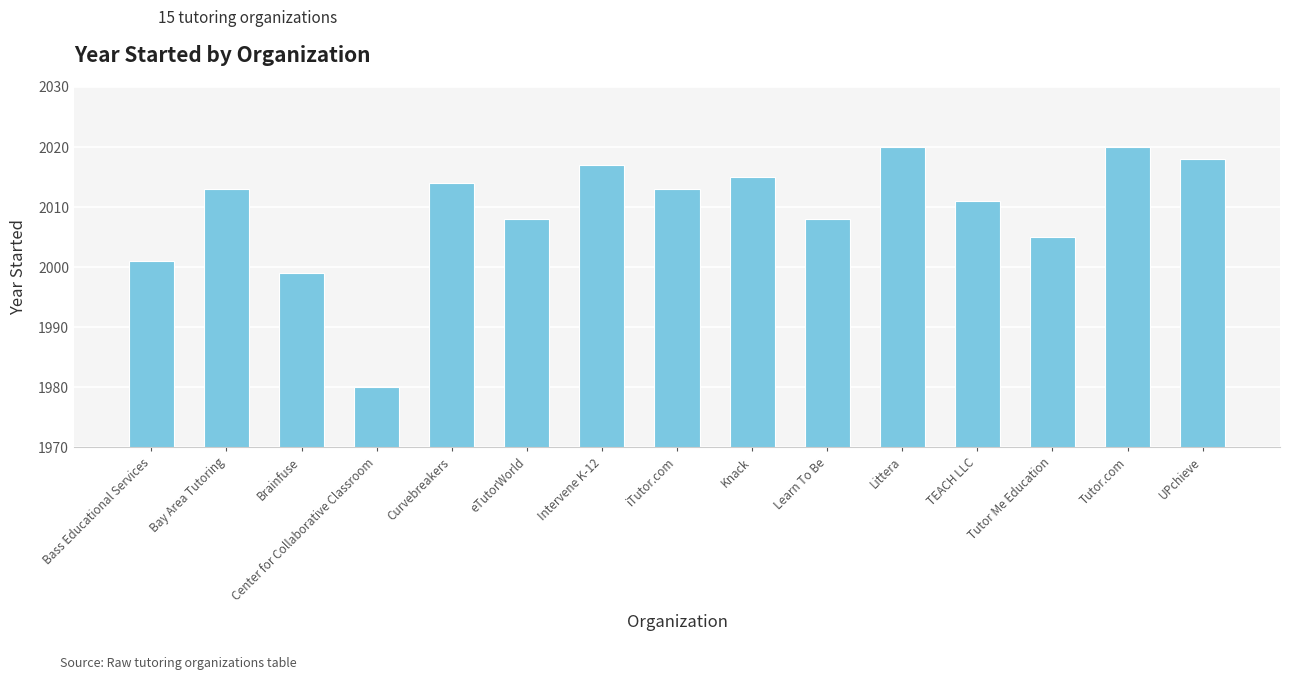

What value does the data have at Center for Collaborative Classroom, to the nearest 5?

1980